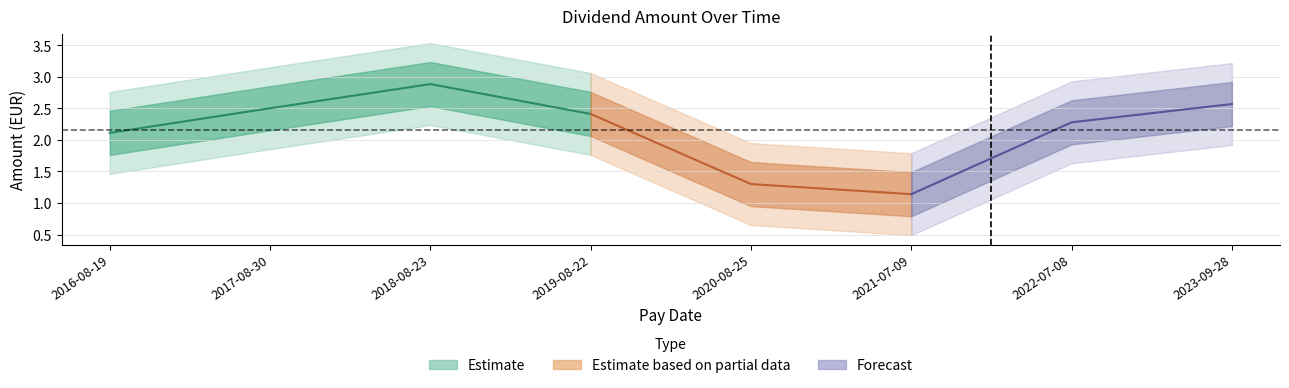

What is the difference between the maximum and second lowest values?

1.6